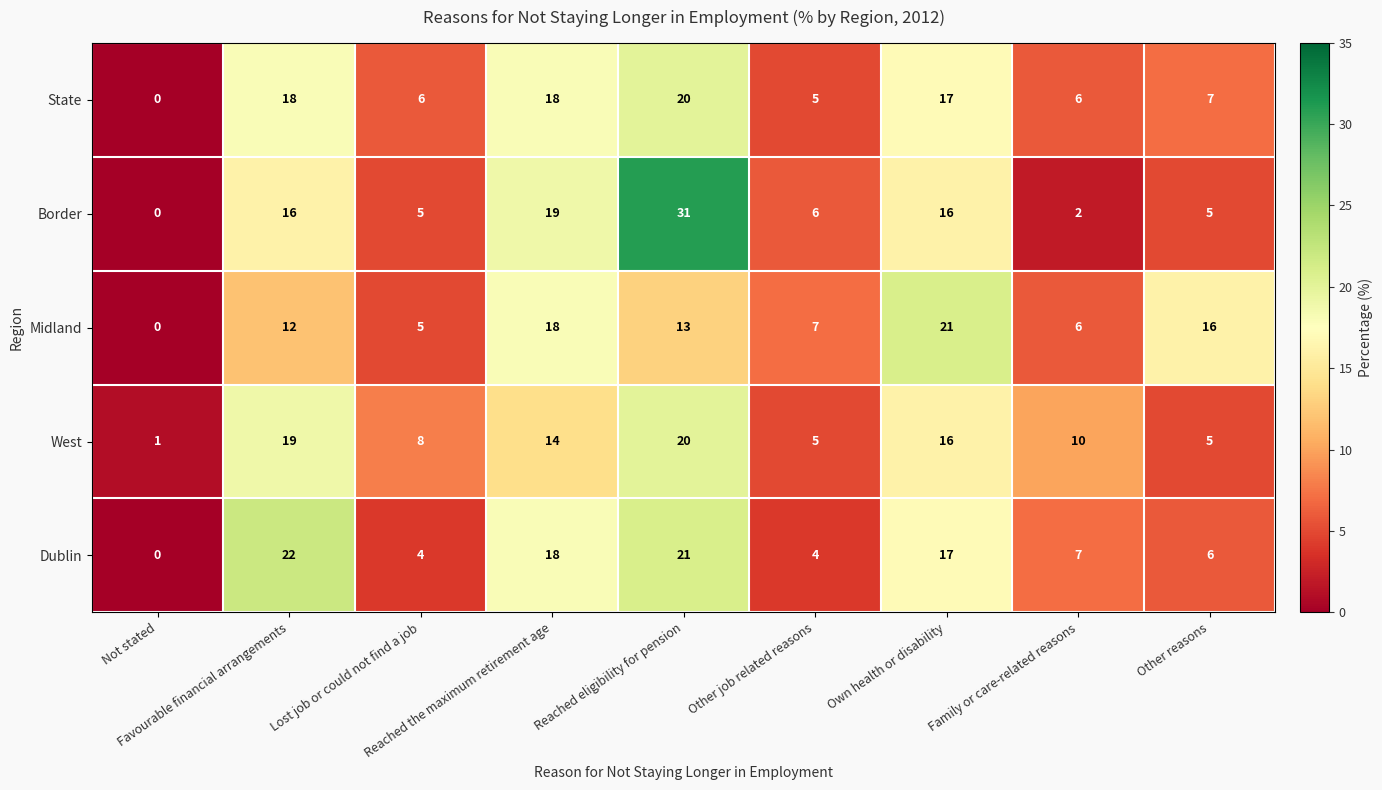

What is the difference between the highest and lowest values at Favourable financial arrangements?

10